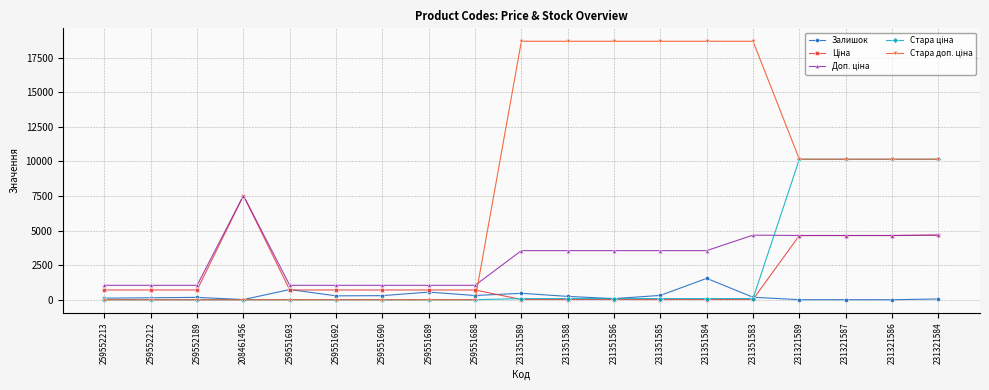

At how many categories does at least one series exceed 9557?

10